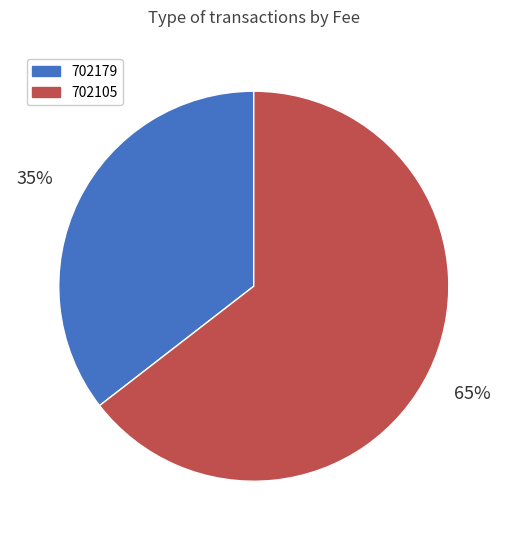

What is the smallest slice in the pie chart?

702179